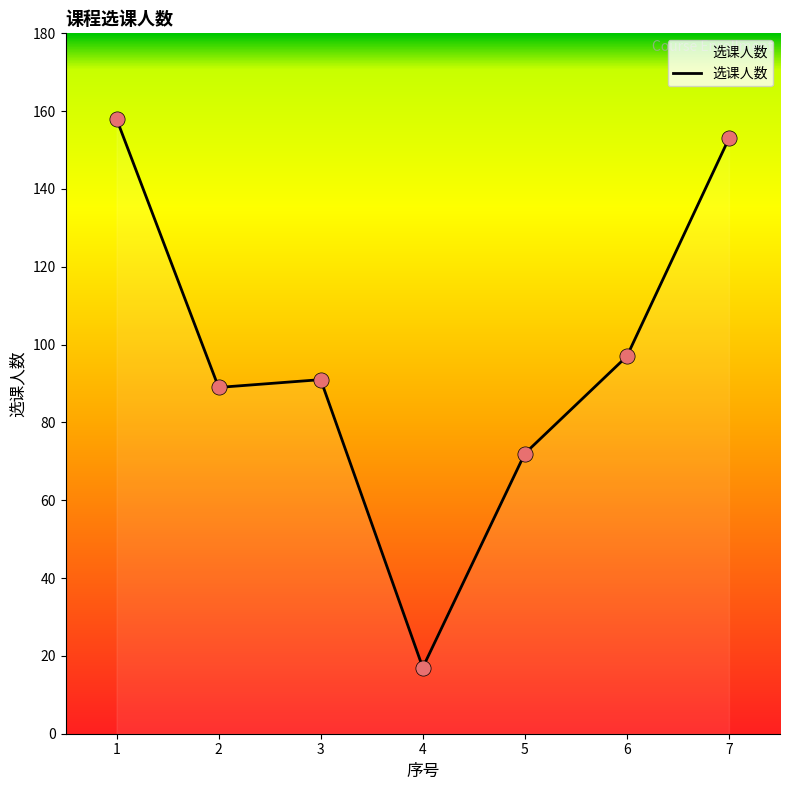

Between 3 and 2, which is larger?

3